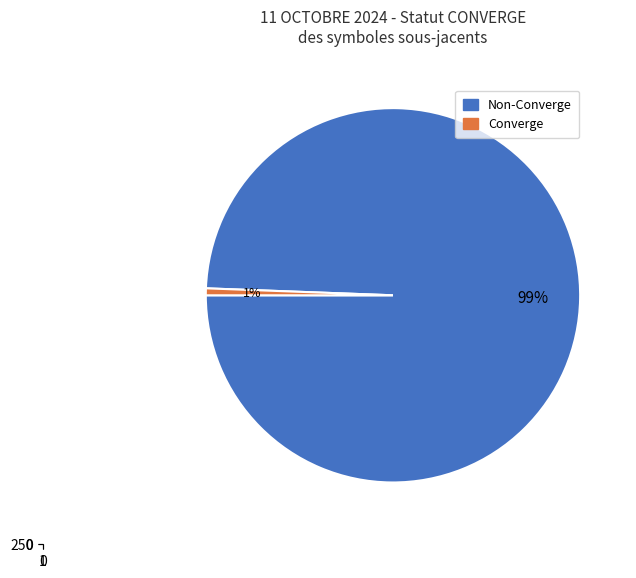

How much of the chart is everything except 3?

100.0%